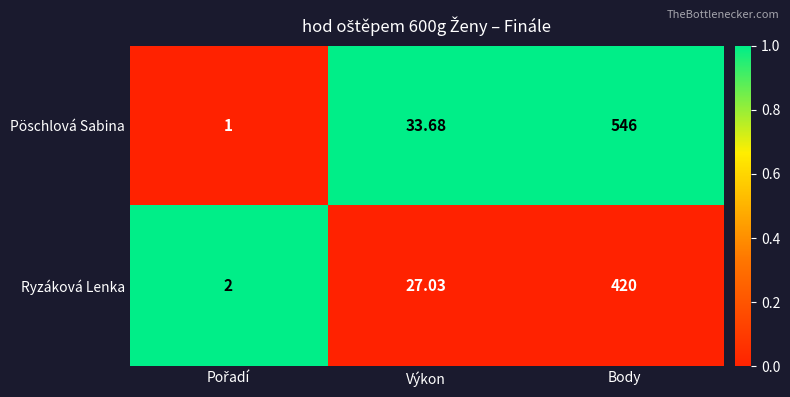

List the series in order of their peak value, lowest first.

Ryzáková Lenka, Pöschlová Sabina